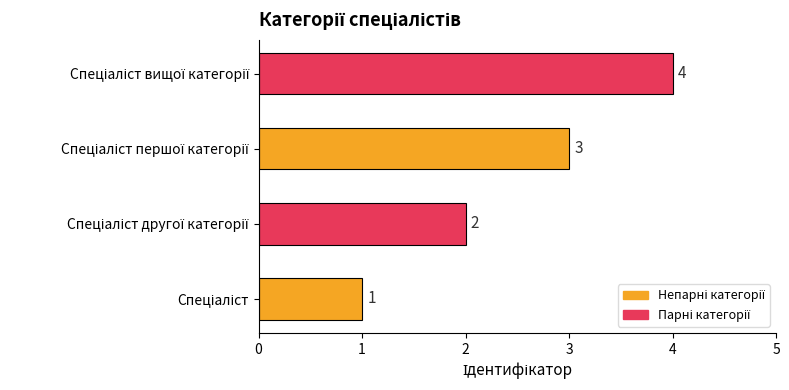

What is the difference between the maximum and minimum values?

3